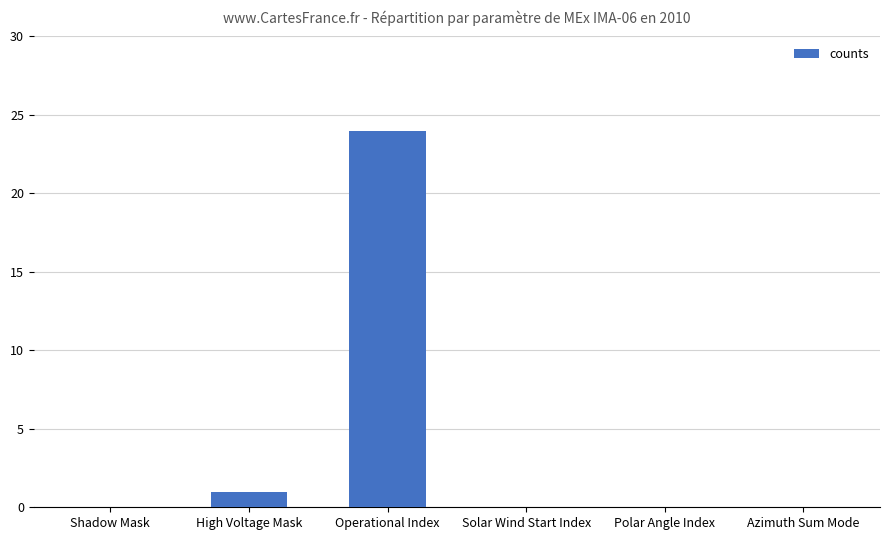

True or false: the data shows 41 at Operational Index.

False